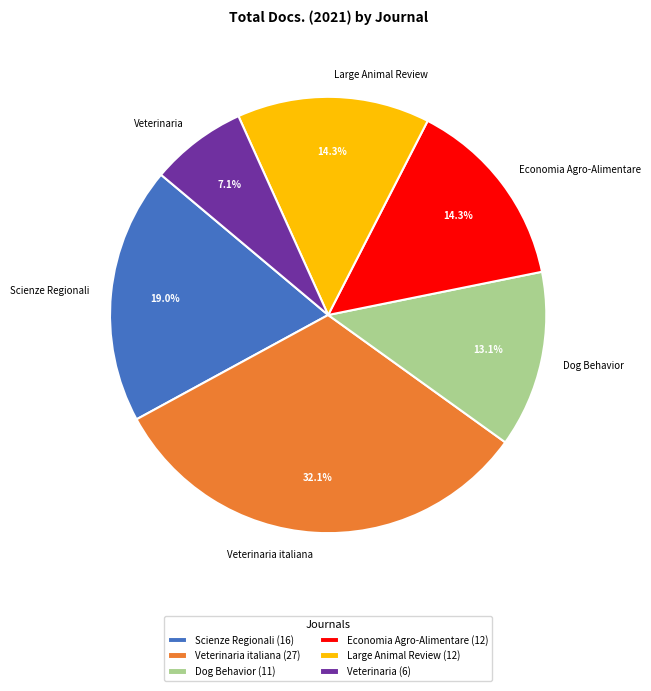

True or false: Dog Behavior accounts for 25% of the total.

False